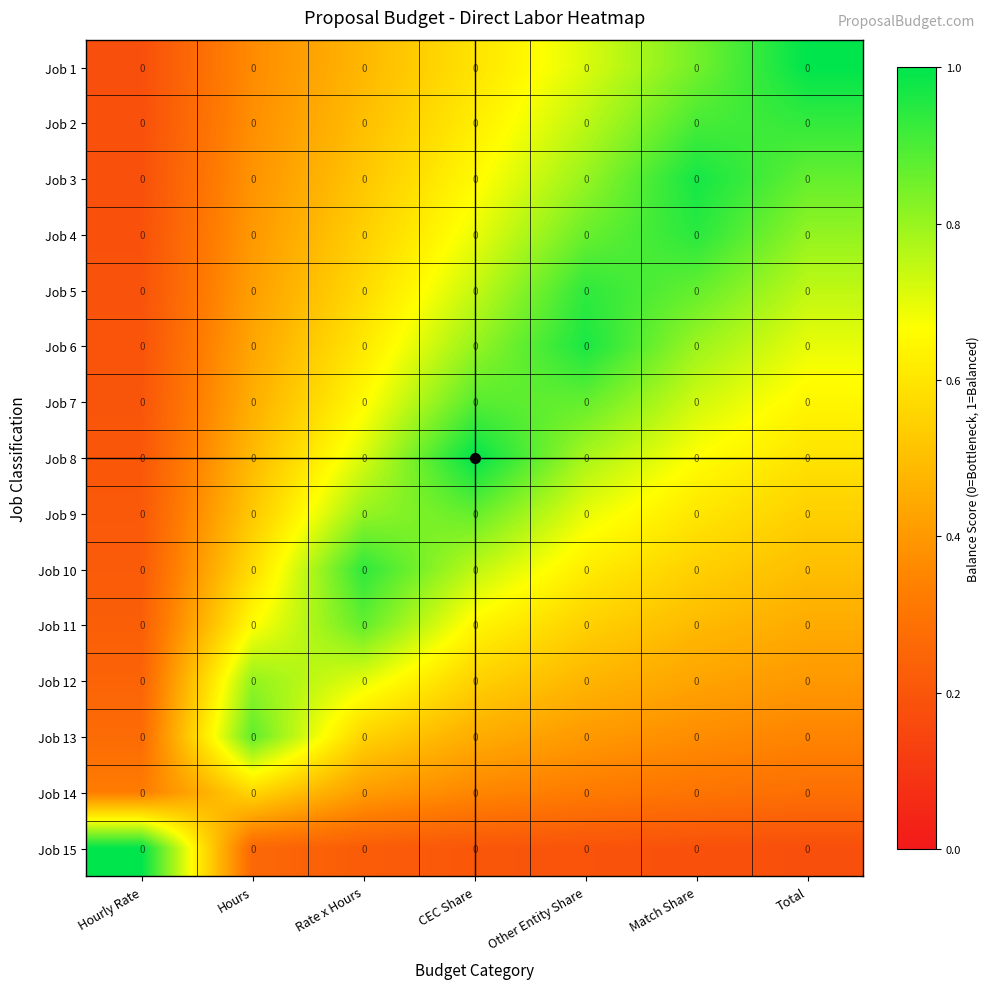

List the labels in order of Job 6 value, smallest first.

Hourly Rate, Hours, Rate x Hours, Total, Match Share, CEC Share, Other Entity Share